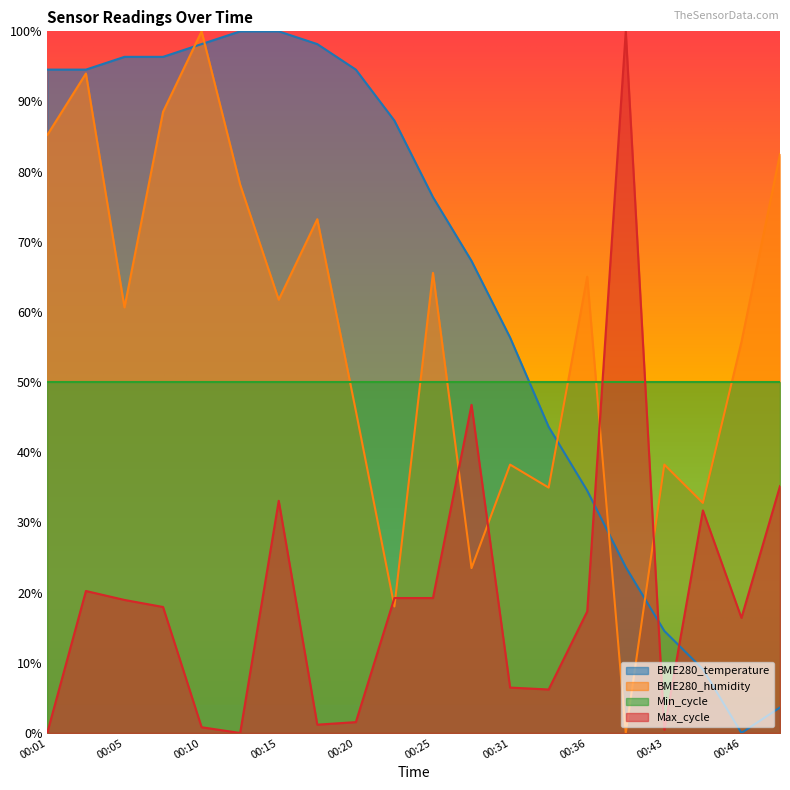

How many values in the BME280_humidity series are below 61?

10